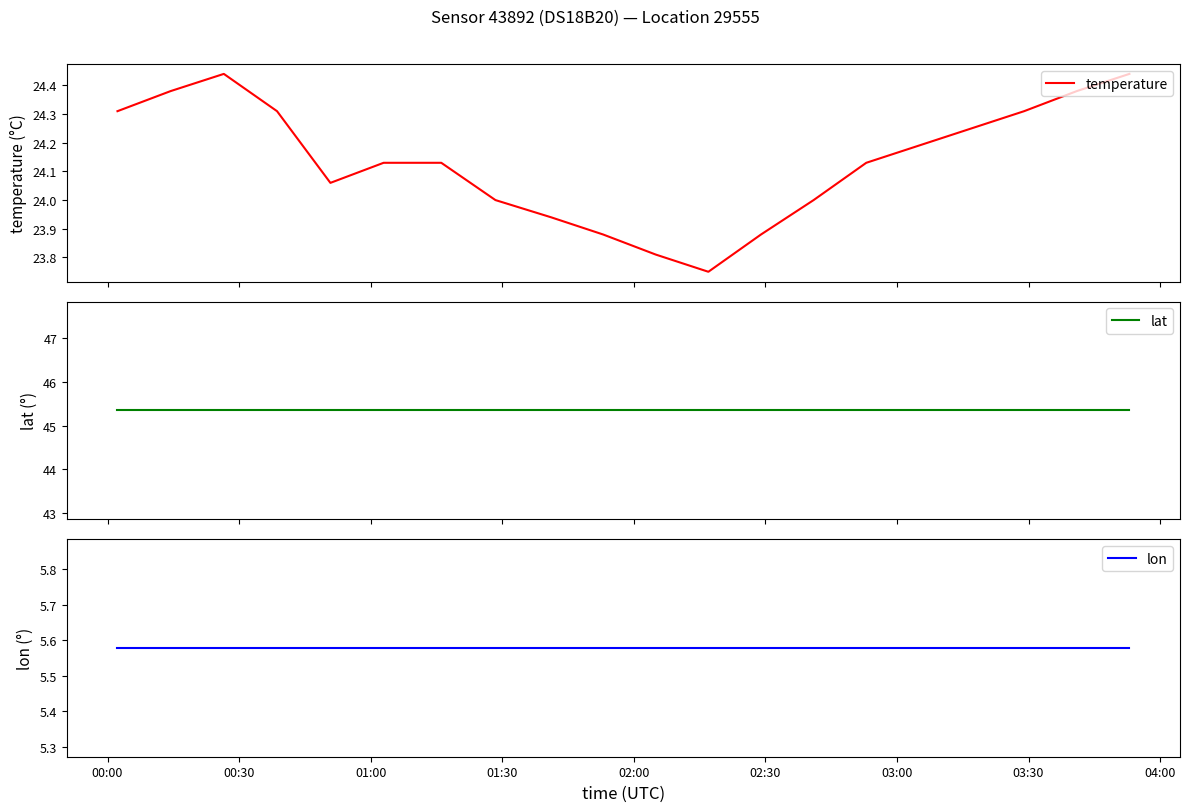

The lon series shows 5.6 at 02:00. True or false?

True